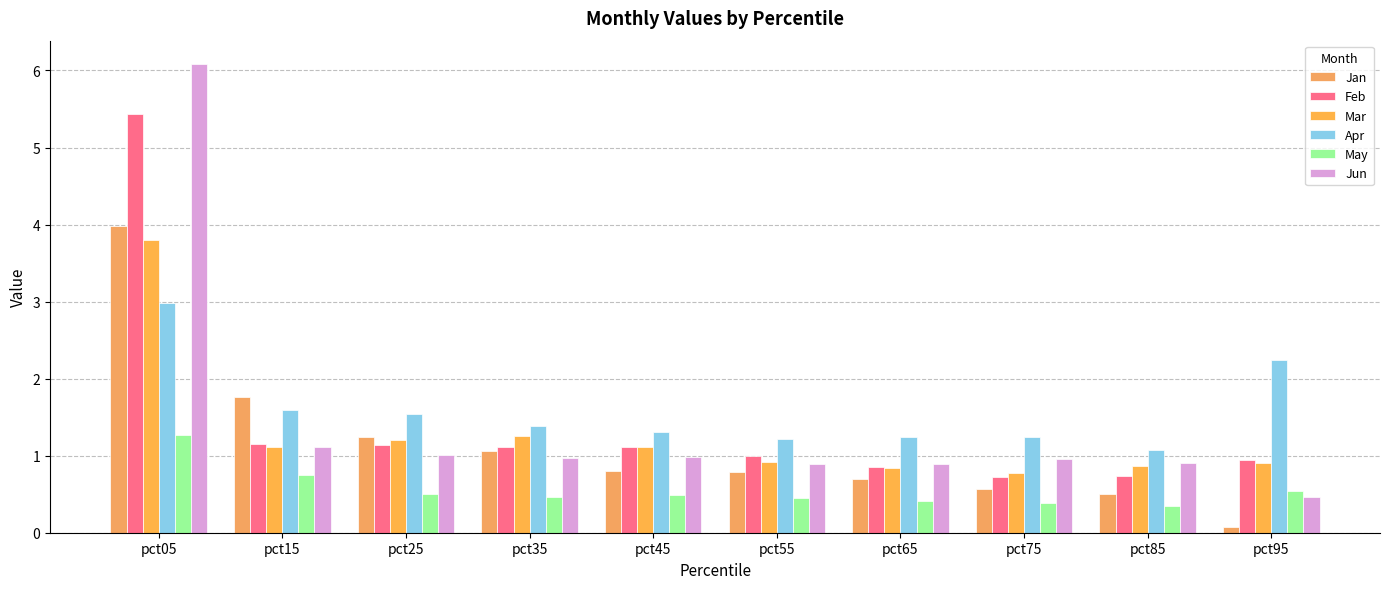

What is the average value of the May series?

0.6